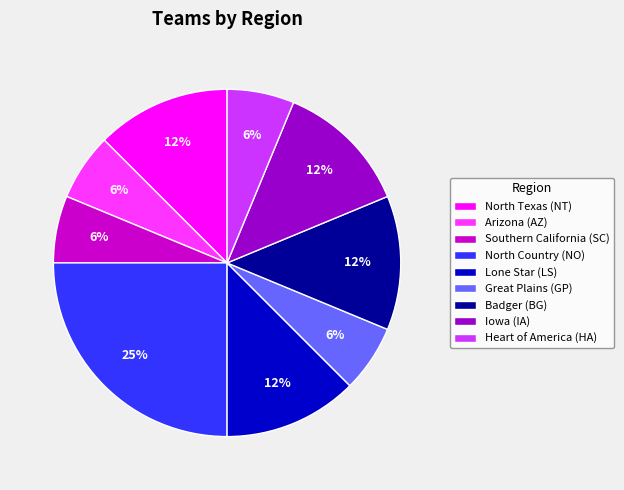

Approximately how many times larger is the value at Arizona (AZ) compared to Southern California (SC)?

1.0